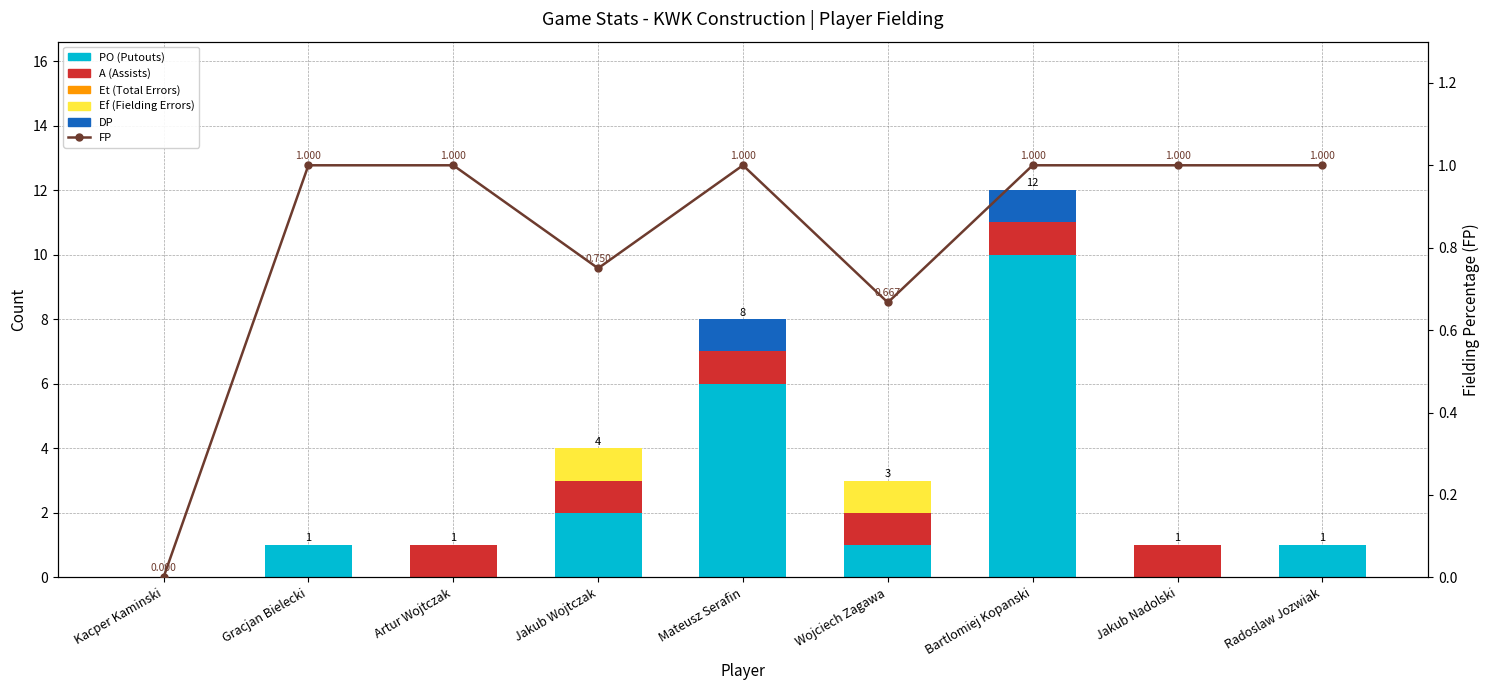

Is the value of Ef (Fielding Errors) at Wojciech Zagawa greater than the value of FP at Jakub Wojtczak?

Yes